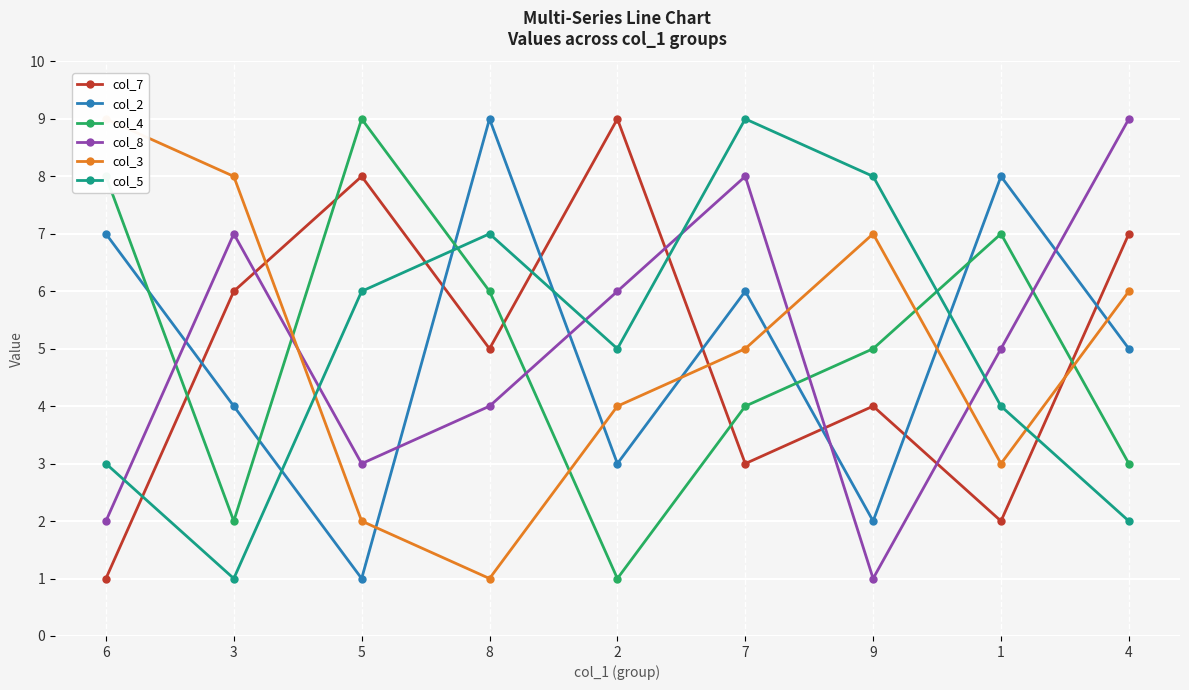

The value of col_8 at 8 is 6. True or false?

False